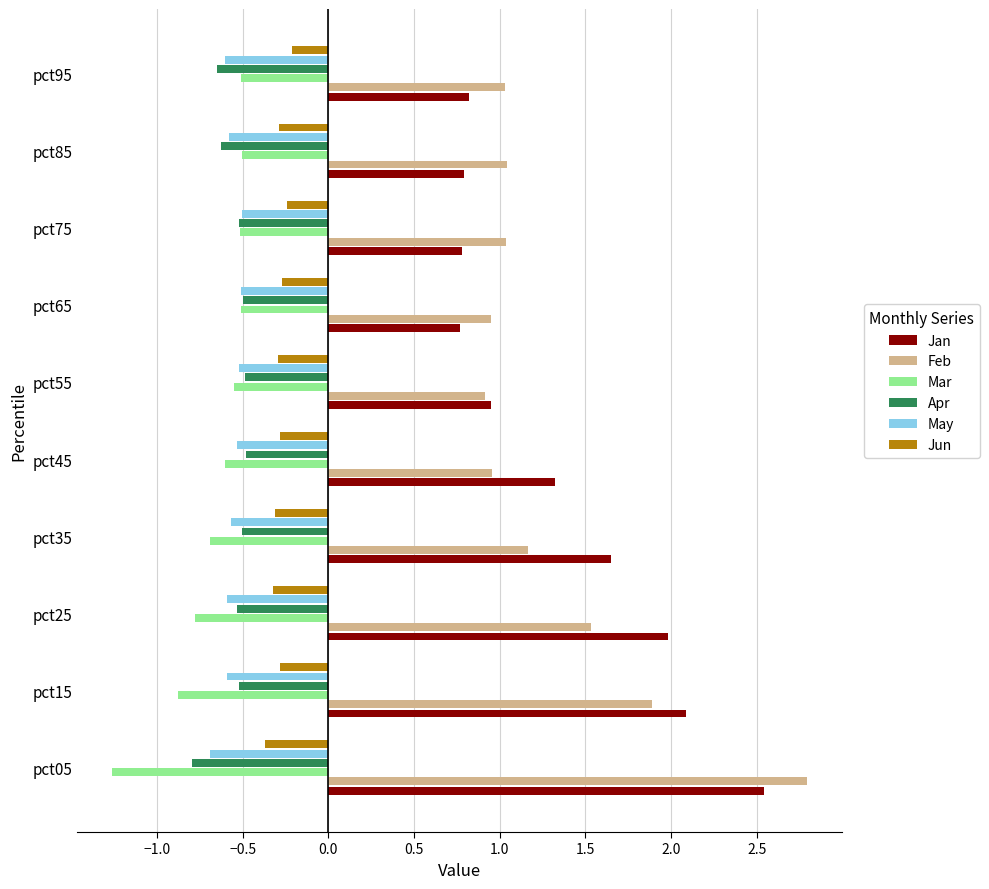

Which series has the largest range (max minus min)?

Feb